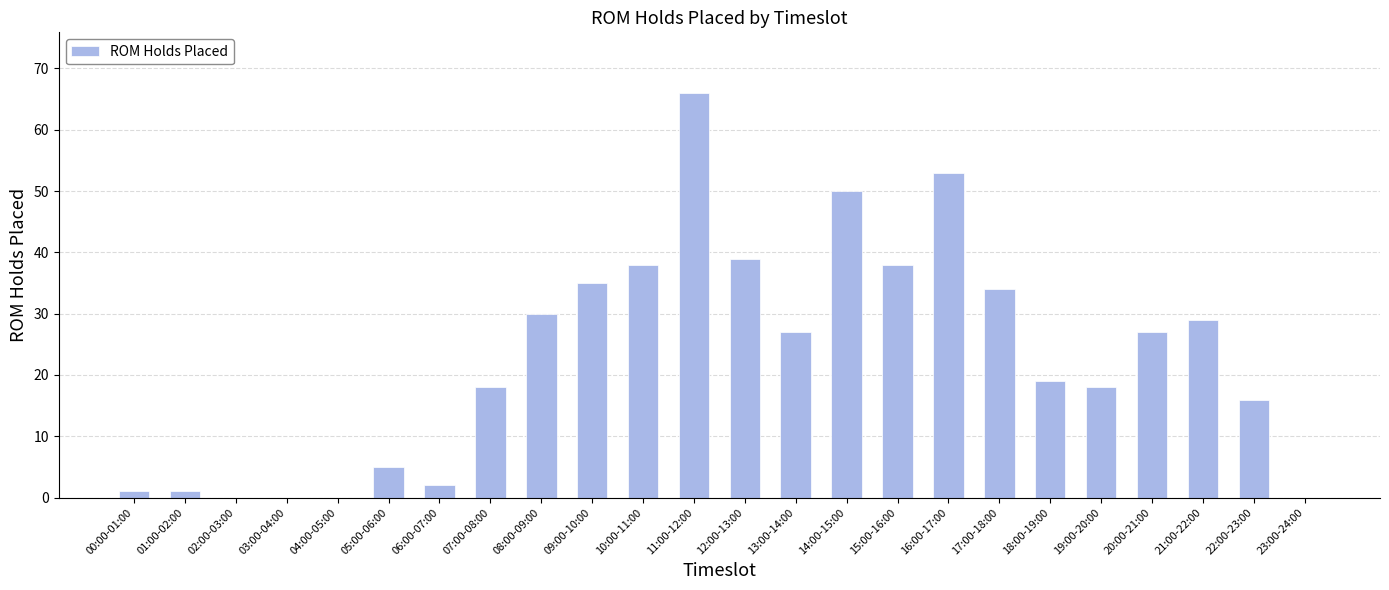

What is the sum of the values at 13:00-14:00 and 04:00-05:00?

27